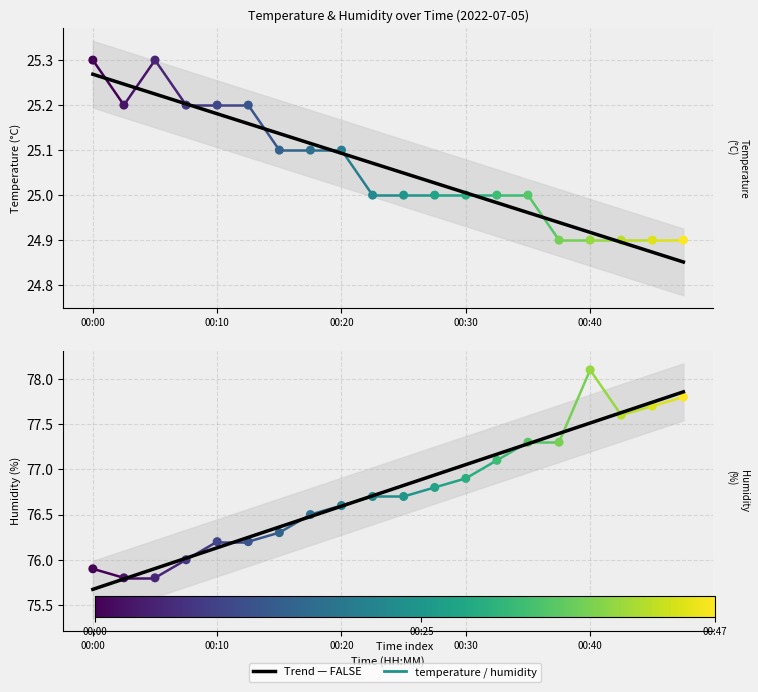

Which series reaches the minimum Y coordinate?

temperature